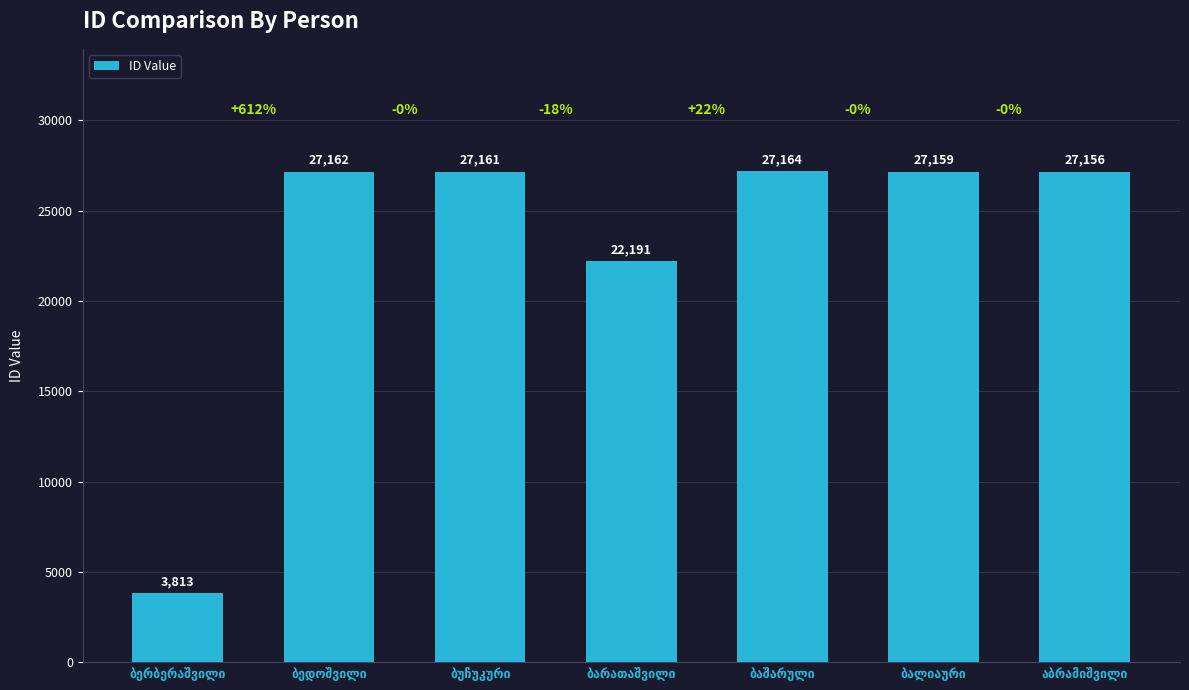

What is the average value?

23115